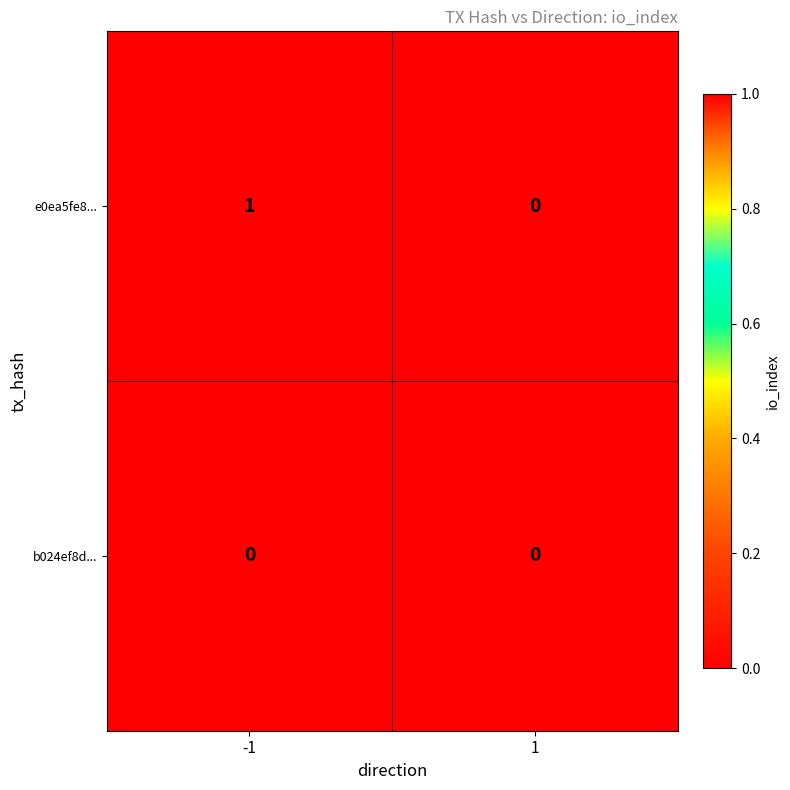

Reading left to right, extract all data points from this chart.

e0ea5fe8...: -1=1	1=0
b024ef8d...: -1=0	1=0